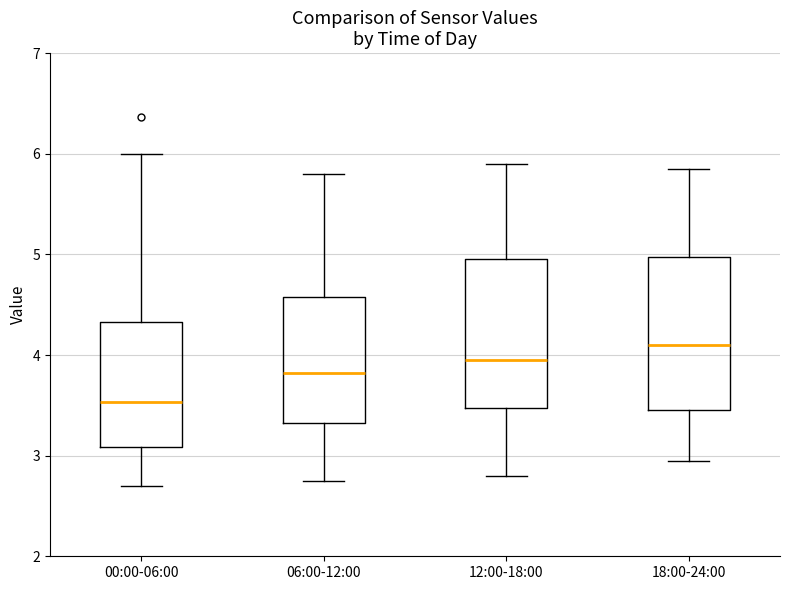

Where does the lower whisker of the box for 18:00-24:00 end on the y-axis? The values are not printed on the chart, so give them approximately, as read against the axis.

3.0